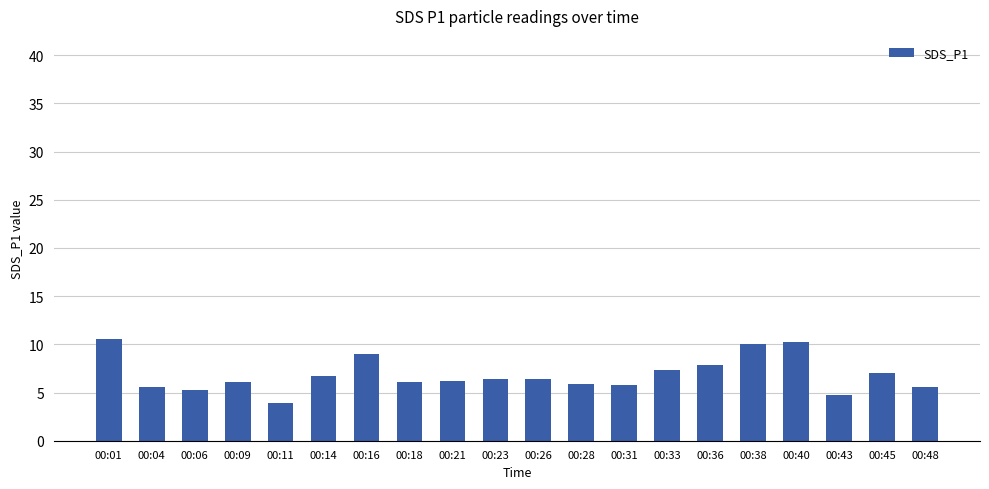

Are the bars horizontal?

No